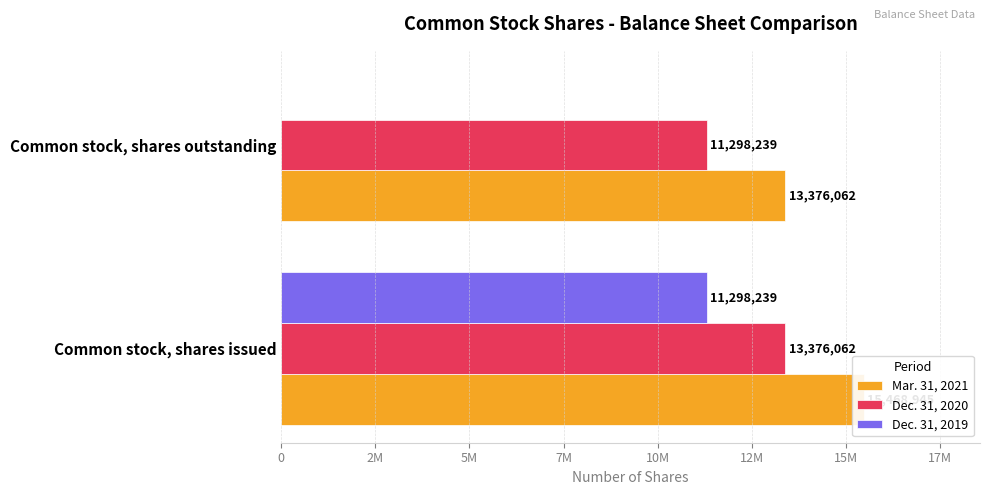

What is the value of the Dec. 31, 2020 bar at the 1st from the left?

13376062